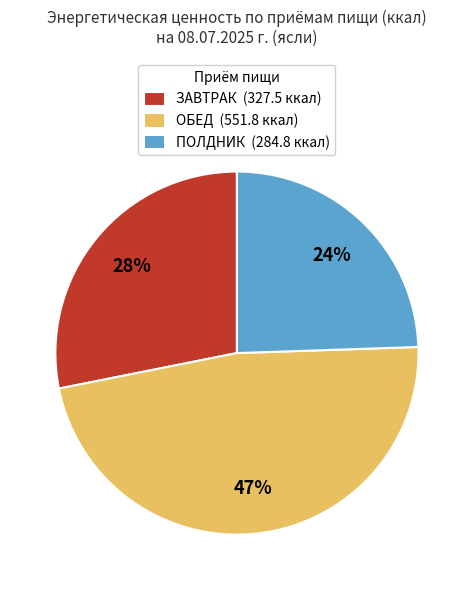

What percentage is the ПОЛДНИК slice, to the nearest percent?

24%